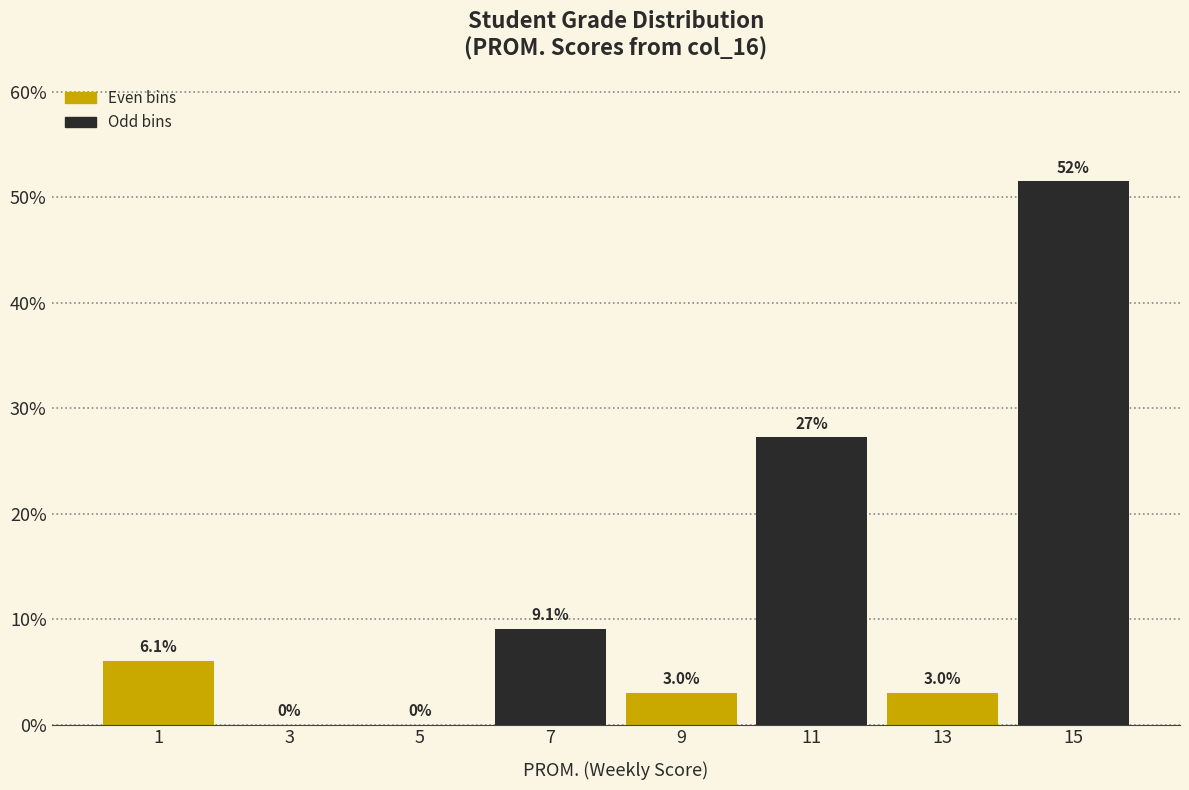

Over which range of the x-axis is the bar tallest?

14 to 16